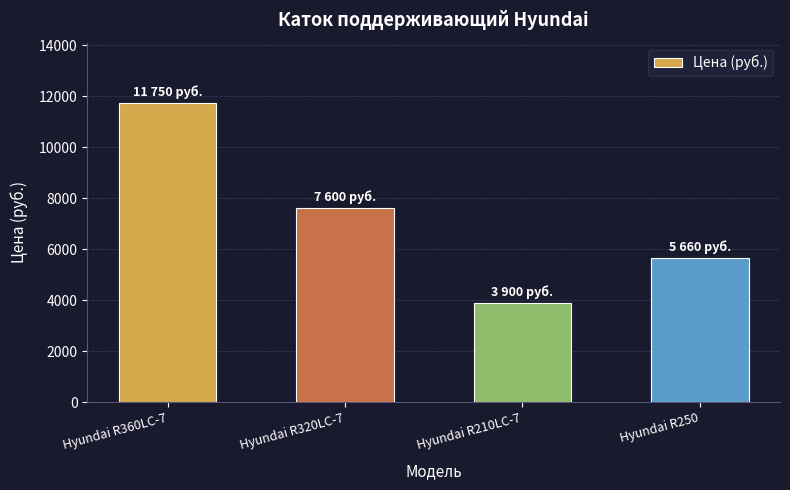

Reading left to right, list all the values displayed in this chart.

Hyundai R360LC-7=11750	Hyundai R320LC-7=7600	Hyundai R210LC-7=3900	Hyundai R250=5660